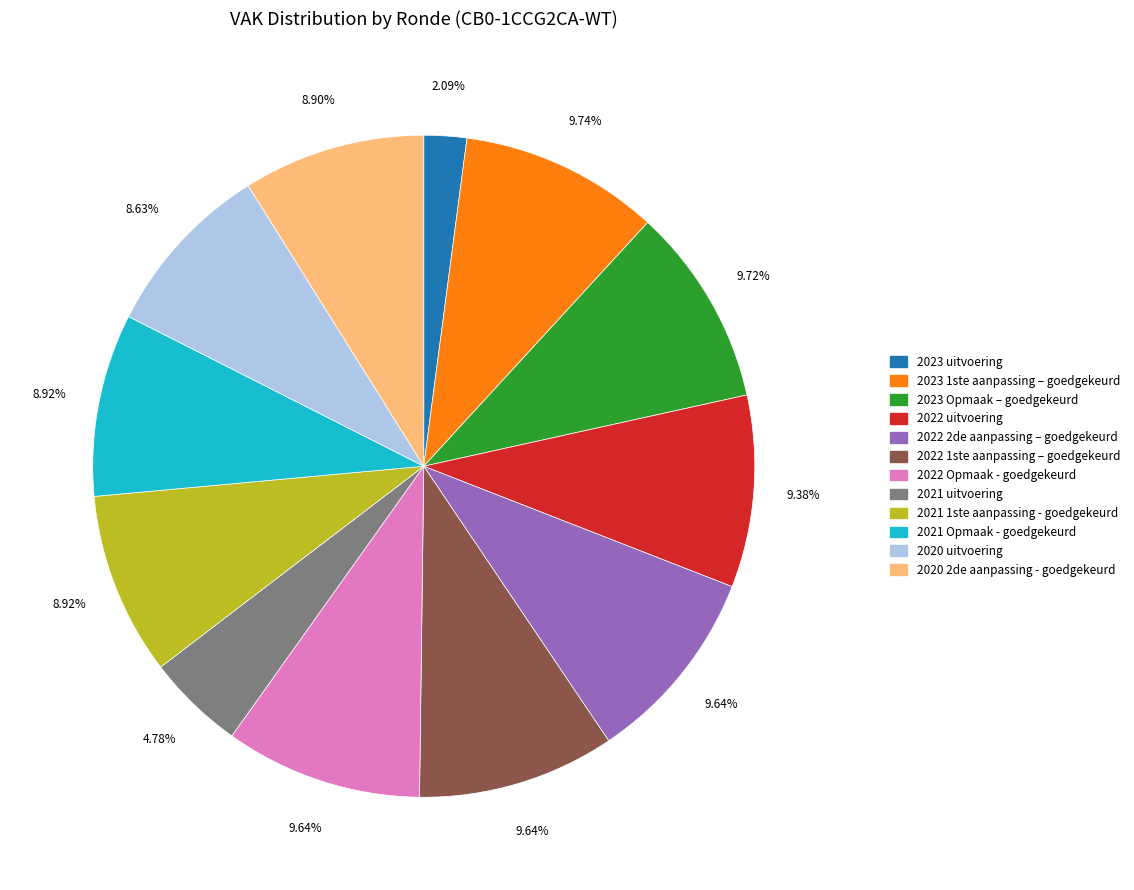

Combined, do 2022 2de aanpassing – goedgekeurd and 2023 uitvoering account for over 50%?

No